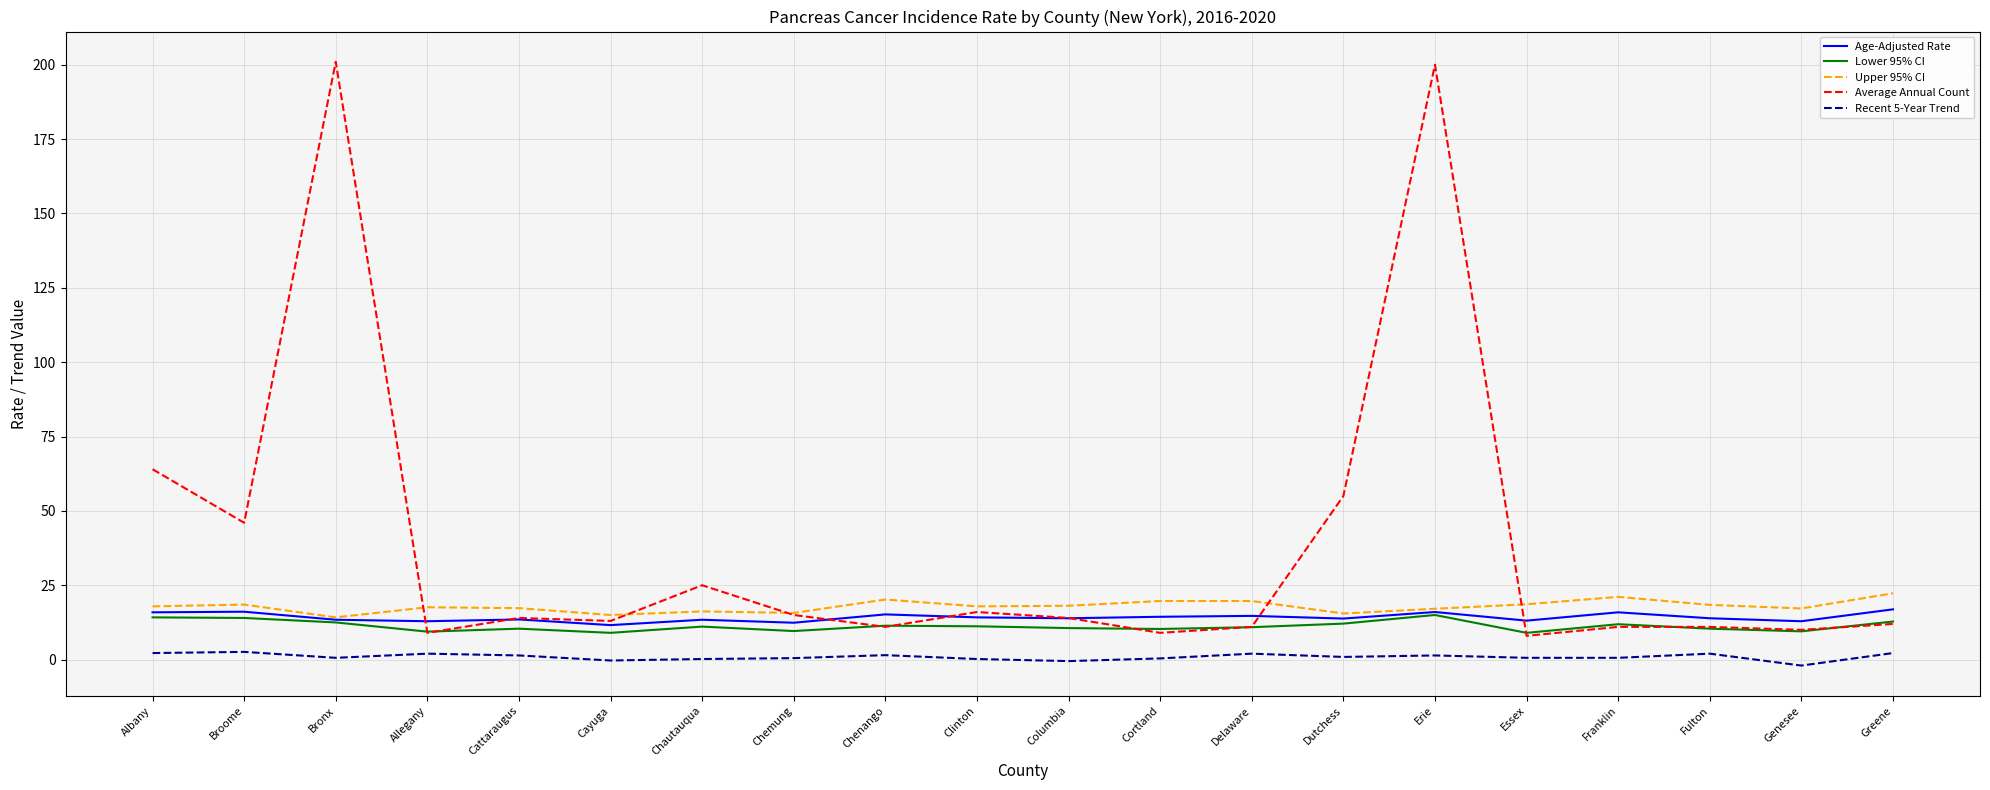

What is the sum of all Lower 95% CI values?

225.3